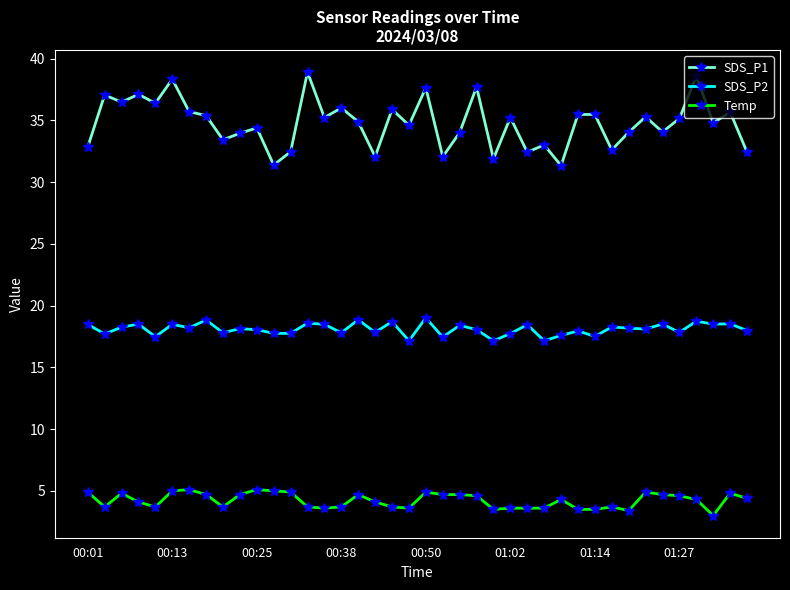

True or false: SDS_P1 has more than 1 interior local peaks.

True